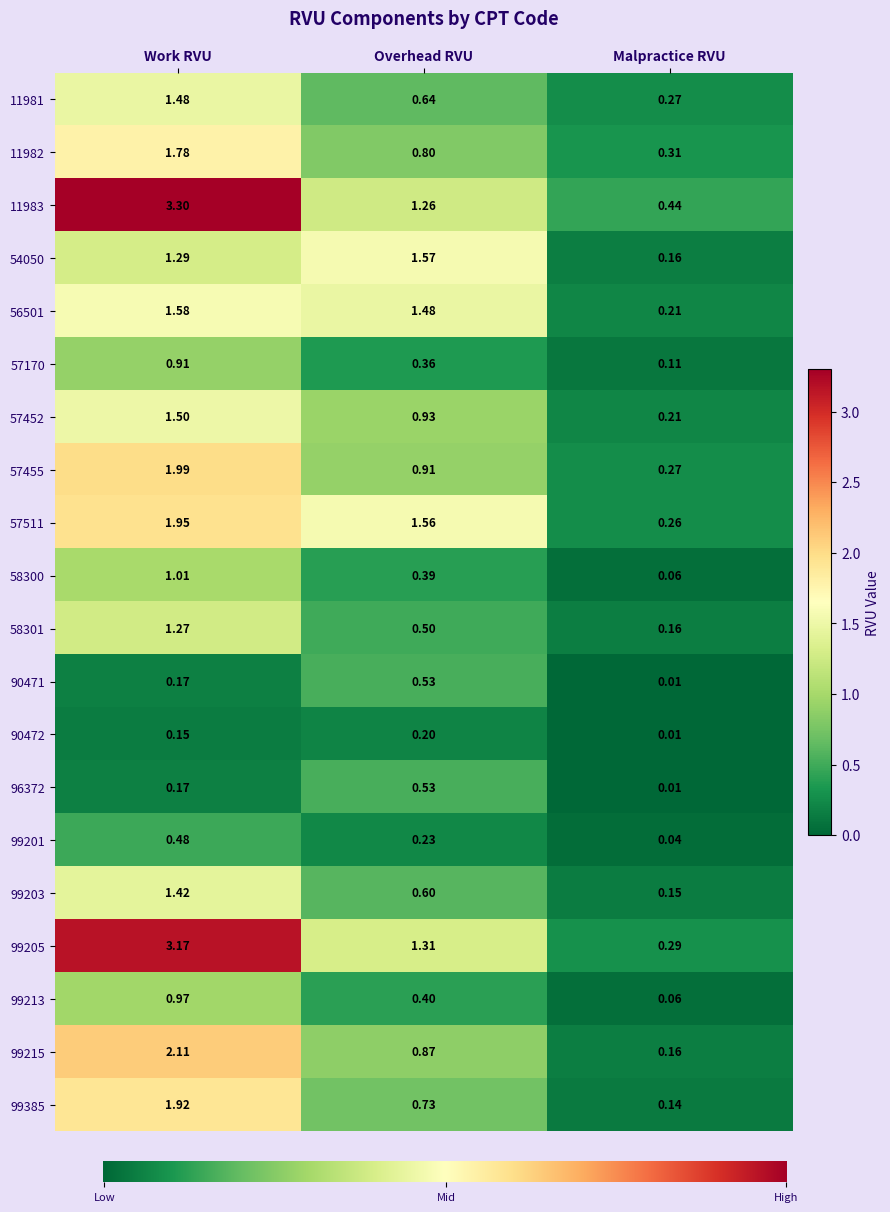

At how many categories does at least one series exceed 1?

2